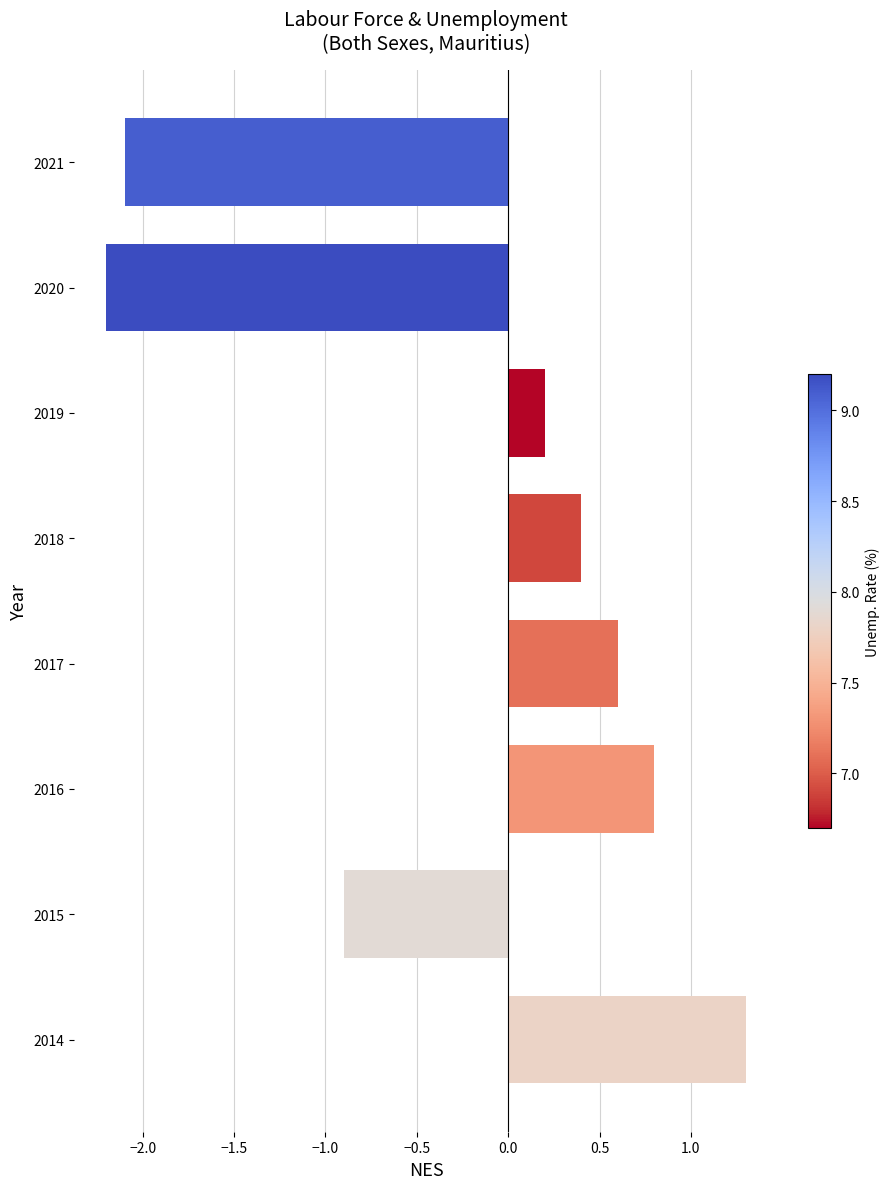

Count the number of data series in this chart.

1